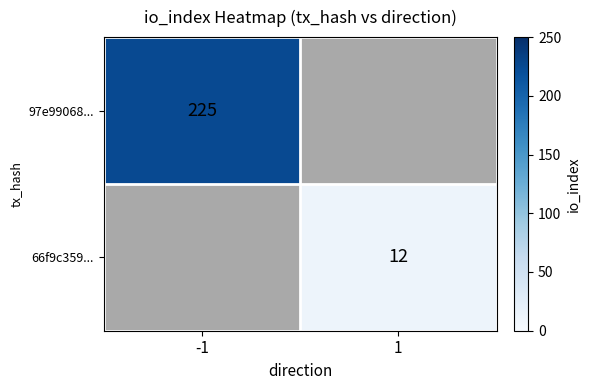

Is the value of 97e99068... at -1 greater than the value of 66f9c359... at 1?

Yes